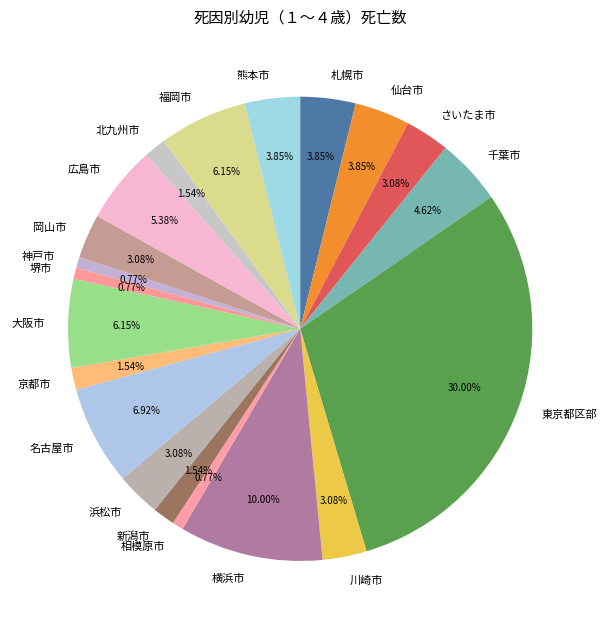

True or false: 相模原市 accounts for 7% of the total.

False